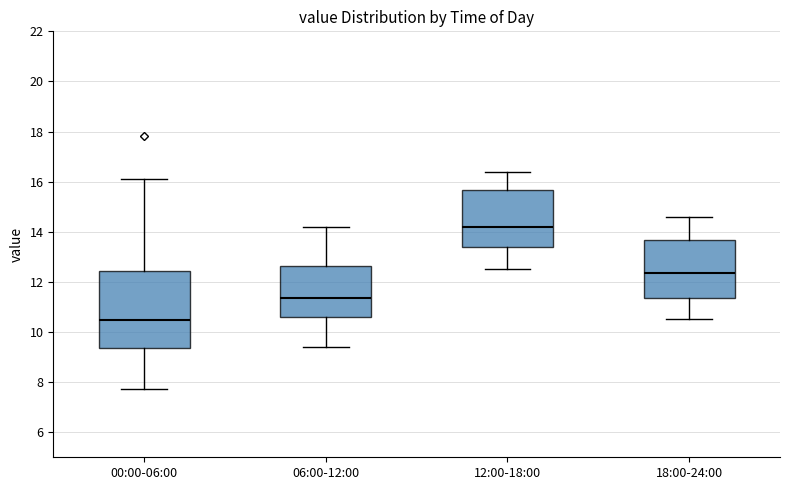

Reading left to right, transcribe this box plot: for each box, give where its median line is, the range the box spans, and where its two whiskers end, as read against the y-axis. The values are not printed on the chart, so give them approximately, as read against the axis.

00:00-06:00: median 10.4, box 9.4 to 12.4, whiskers 7.8 to 16.2
06:00-12:00: median 11.4, box 10.6 to 12.6, whiskers 9.4 to 14.2
12:00-18:00: median 14.2, box 13.4 to 15.6, whiskers 12.6 to 16.4
18:00-24:00: median 12.4, box 11.4 to 13.6, whiskers 10.6 to 14.6